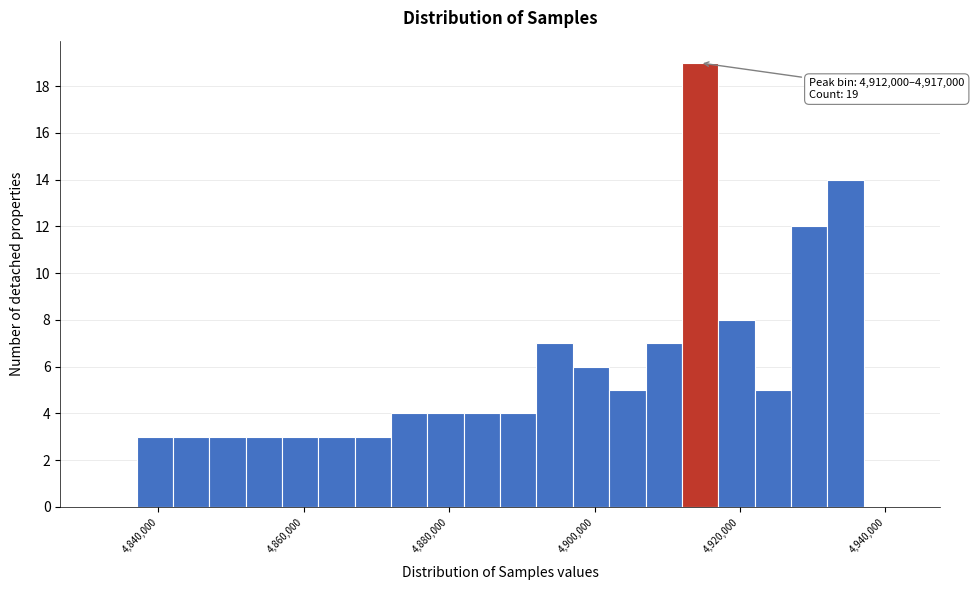

Read against the x-axis, roughly where is the centre of the tallest bar?

4914000